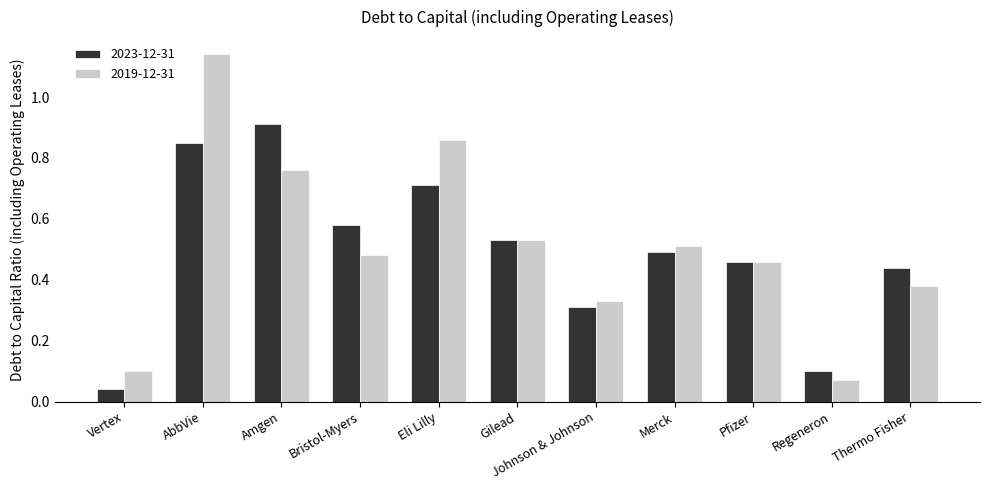

What is the sum of all 2019-12-31 values?

5.6